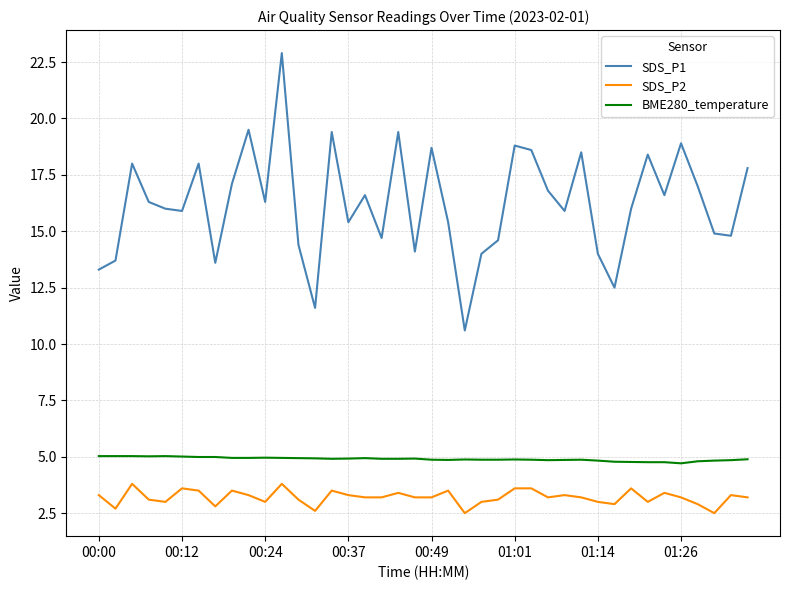

What is the smallest value displayed?

2.5